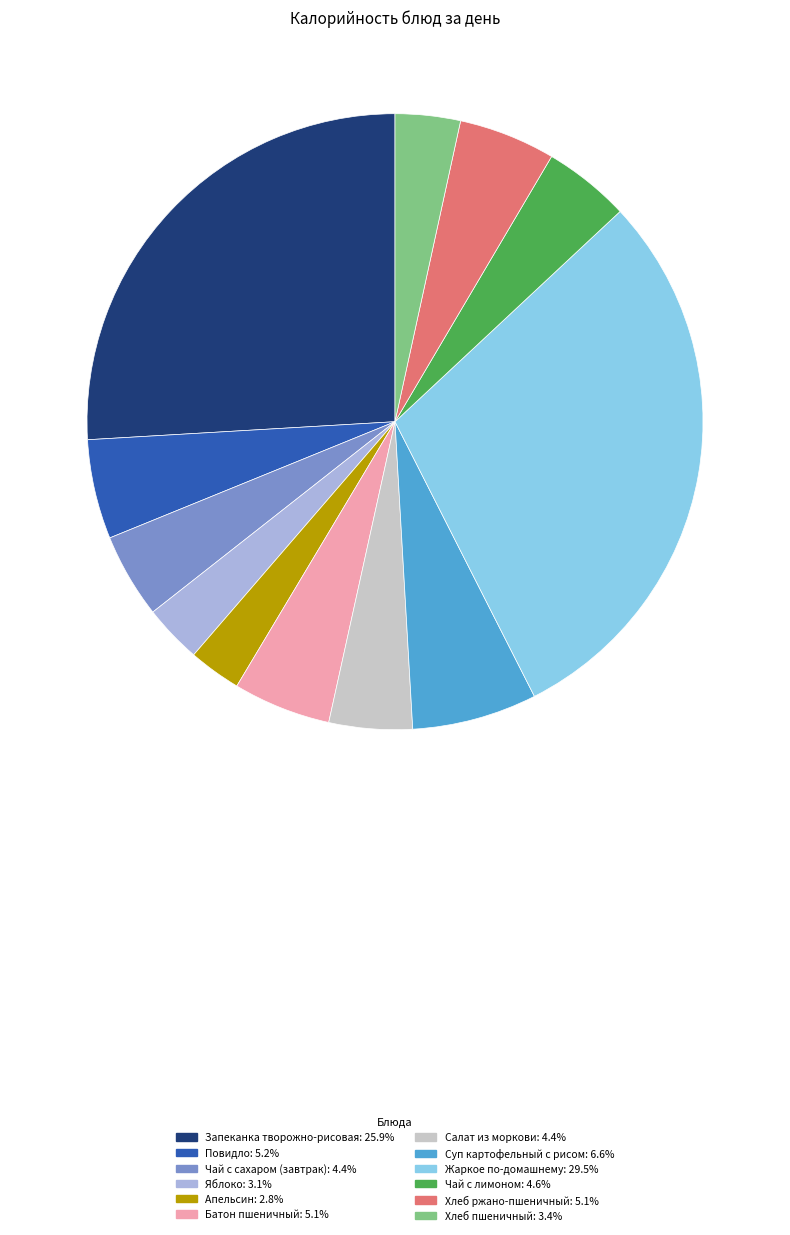

Is there any slice that represents more than half of the pie?

No